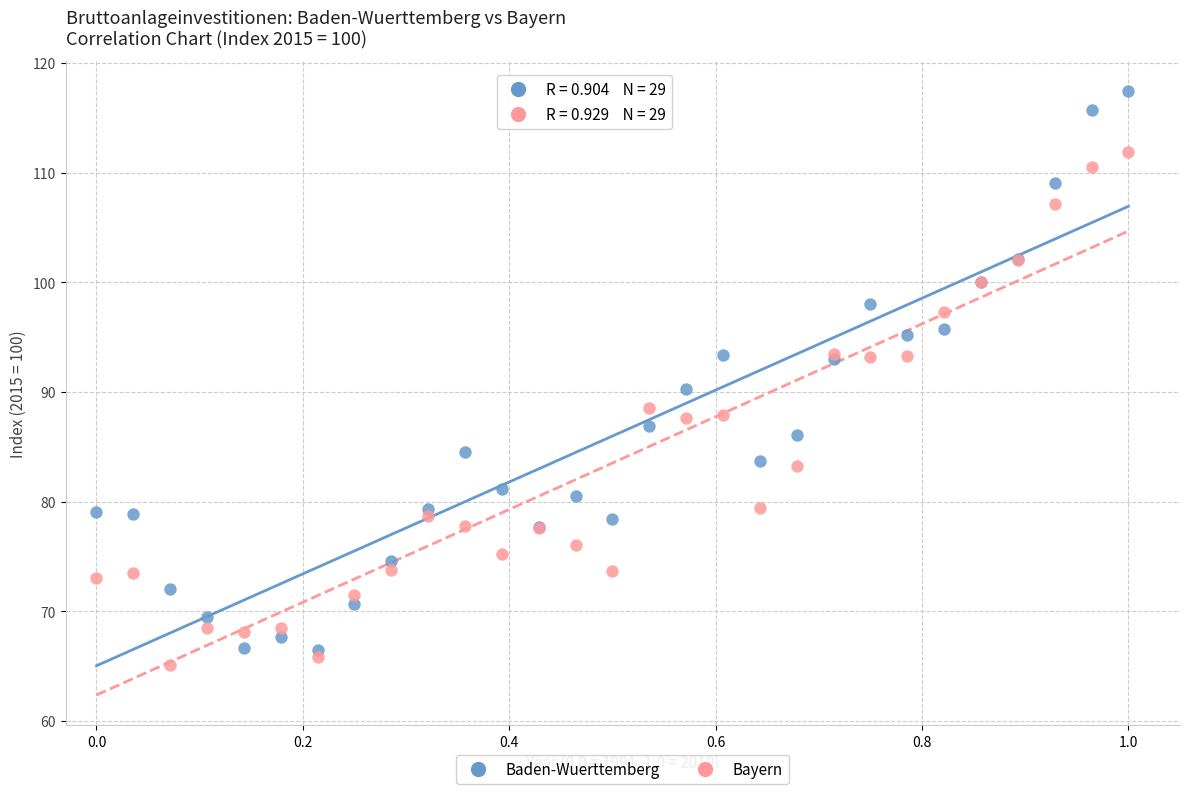

Across all series, what Y value is closest to 91?

90.3